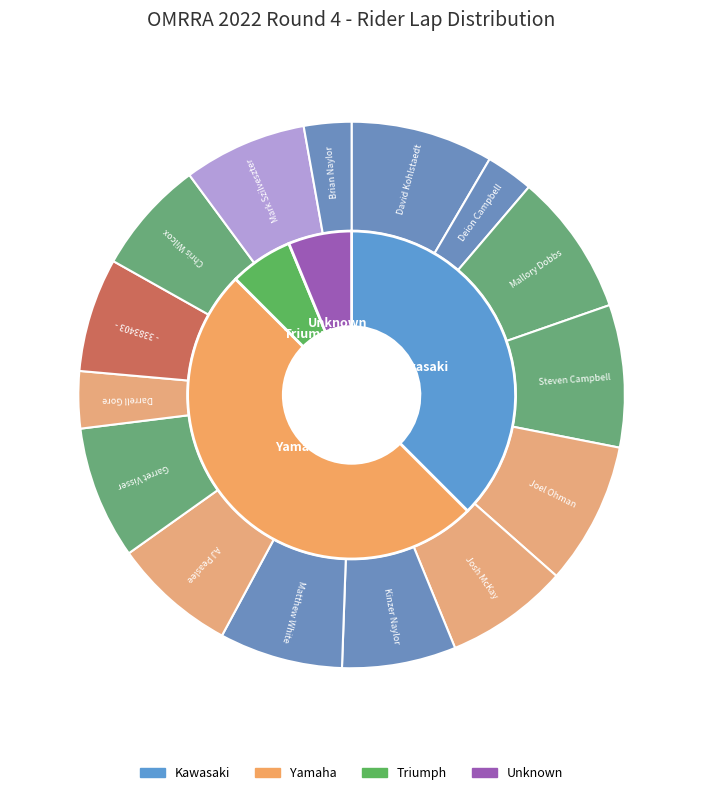

To the nearest percent, what percentage of the pie is Matthew White?

7%